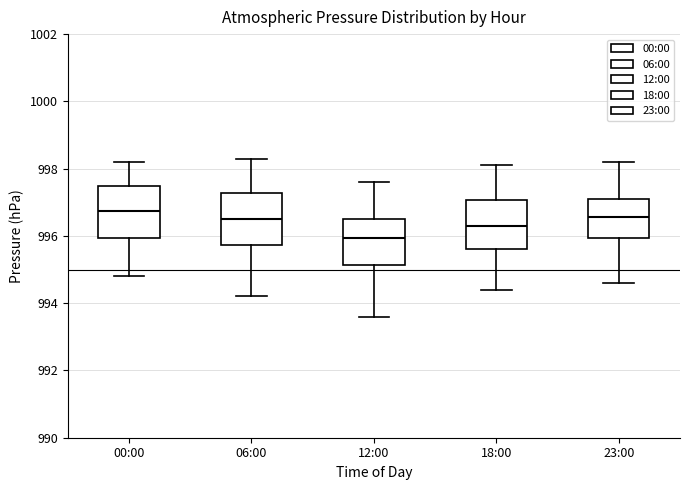

Reading left to right, transcribe this box plot: for each box, give where its median line is, the range the box spans, and where its two whiskers end, as read against the y-axis. The values are not printed on the chart, so give them approximately, as read against the axis.

00:00: median 996.8, box 996.0 to 997.4, whiskers 994.8 to 998.2
06:00: median 996.6, box 995.8 to 997.2, whiskers 994.2 to 998.4
12:00: median 996.0, box 995.2 to 996.6, whiskers 993.6 to 997.6
18:00: median 996.4, box 995.6 to 997.0, whiskers 994.4 to 998.2
23:00: median 996.6, box 996.0 to 997.2, whiskers 994.6 to 998.2